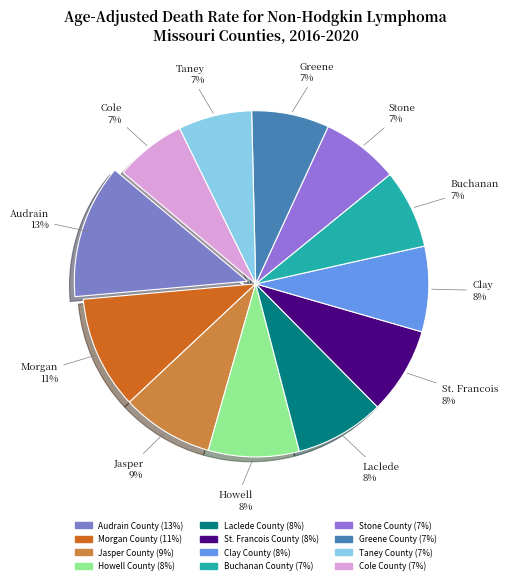

Count the number of slices in the pie.

12